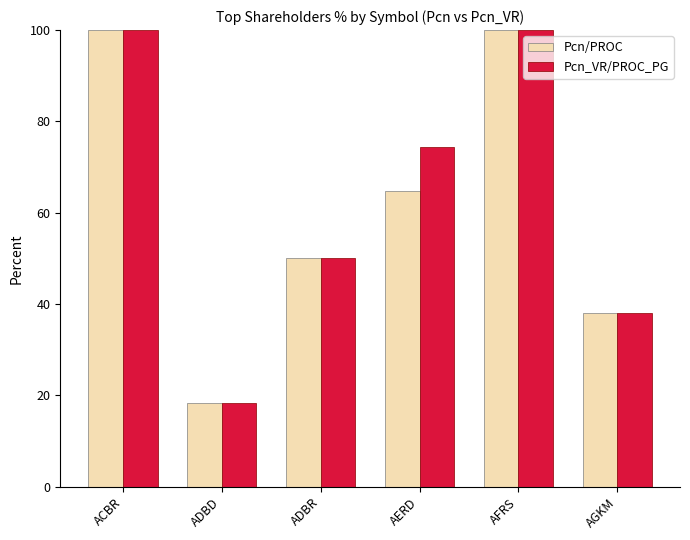

What is the difference between the maximum and second lowest values in the Pcn/PROC series?

62.0